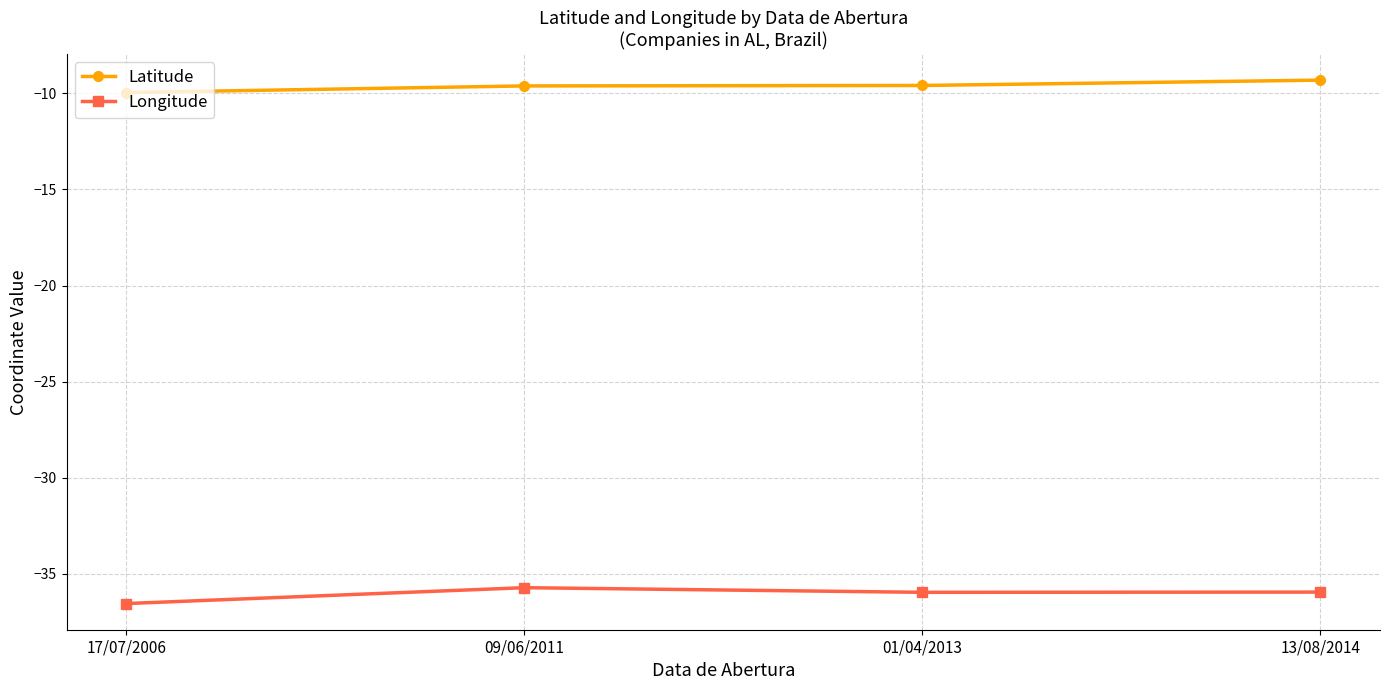

List the series in order of their peak value, highest first.

Latitude, Longitude